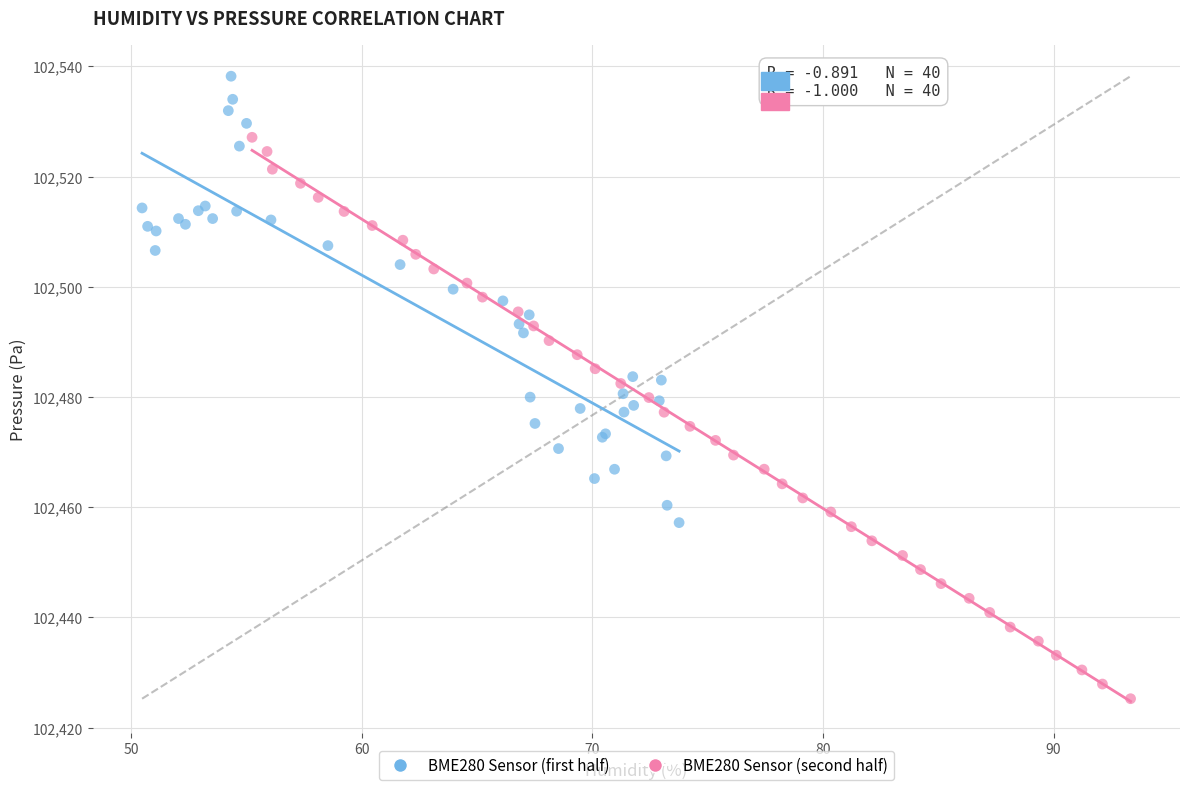

Which series contains the highest Y value?

BME280 Sensor (first half)